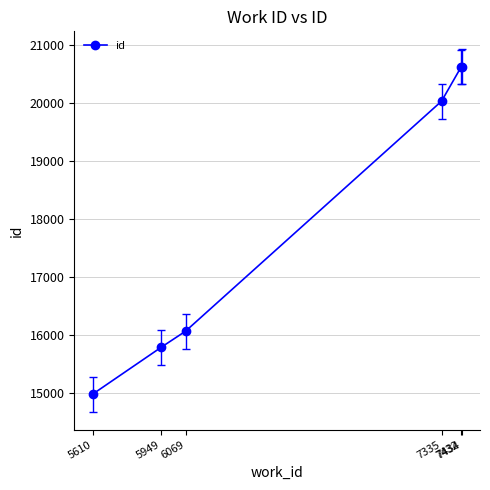

True or false: the data has more than 2 interior local peaks.

False